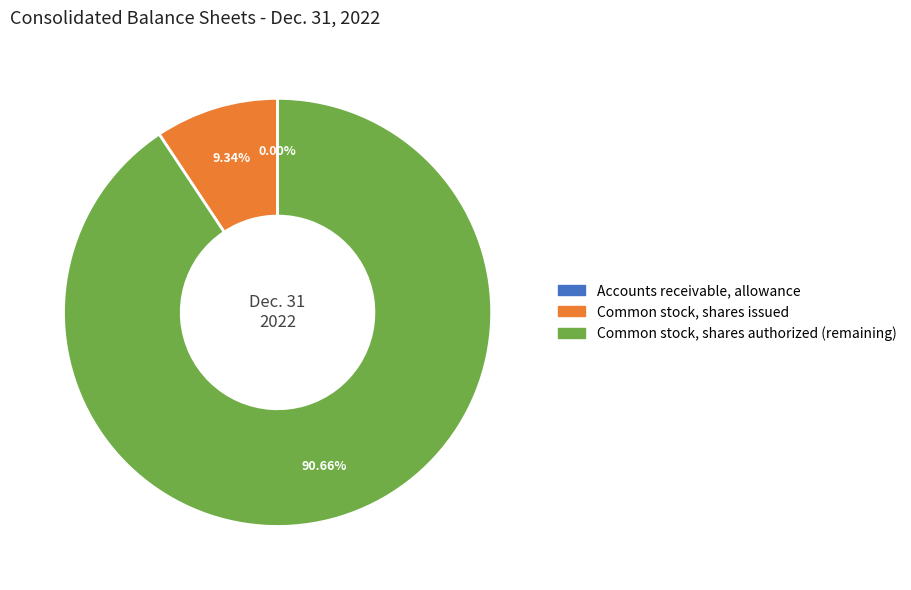

To the nearest percent, what percentage of the pie is Common stock, shares issued?

9%